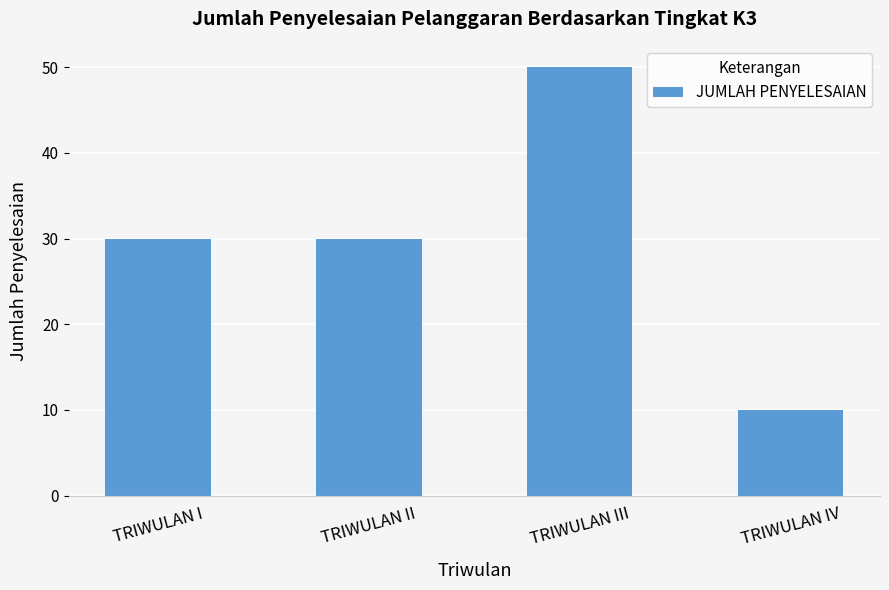

What is the difference between the maximum and minimum values?

40